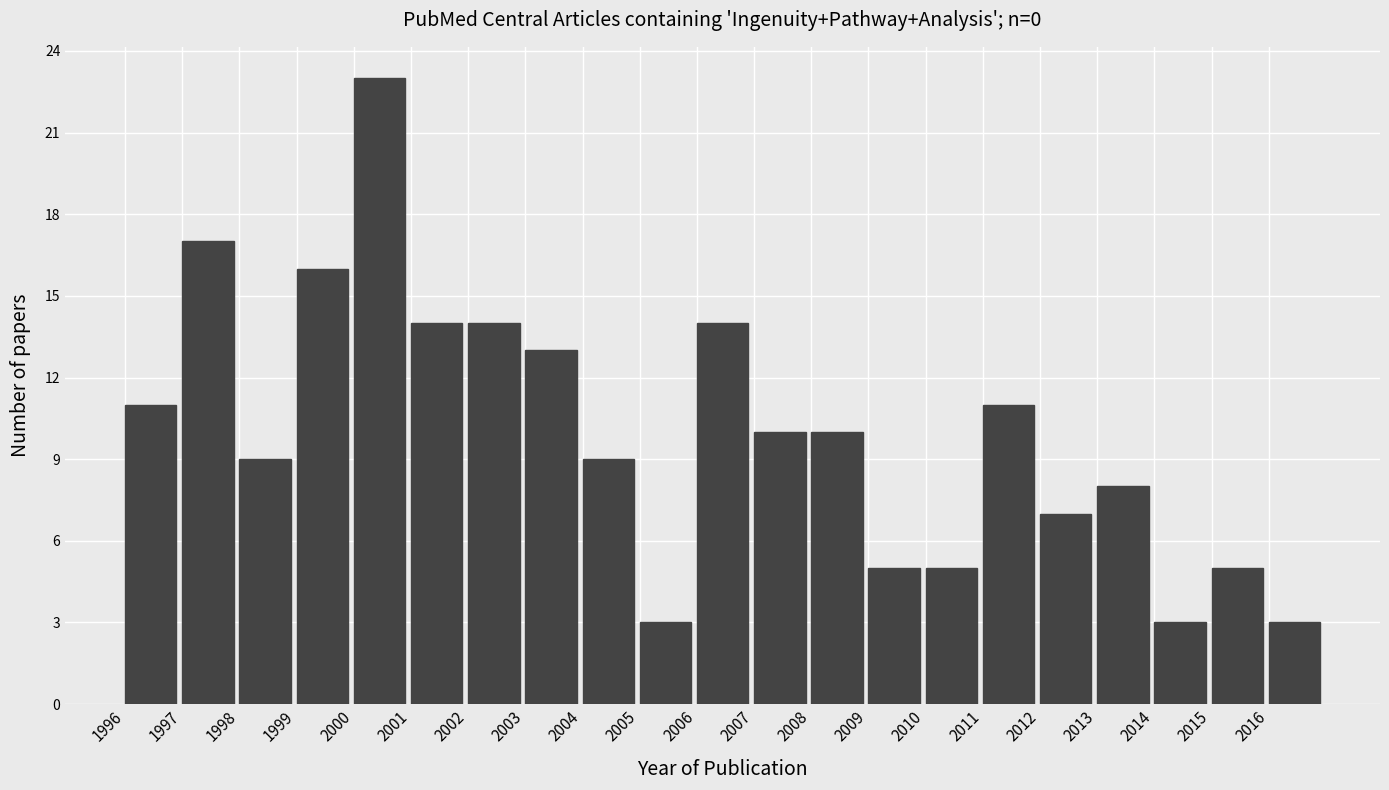

Reading left to right, list all the values displayed in this chart.

11	17	9	16	23	14	14	13	9	3	14	10	10	5	5	11	7	8	3	5	3